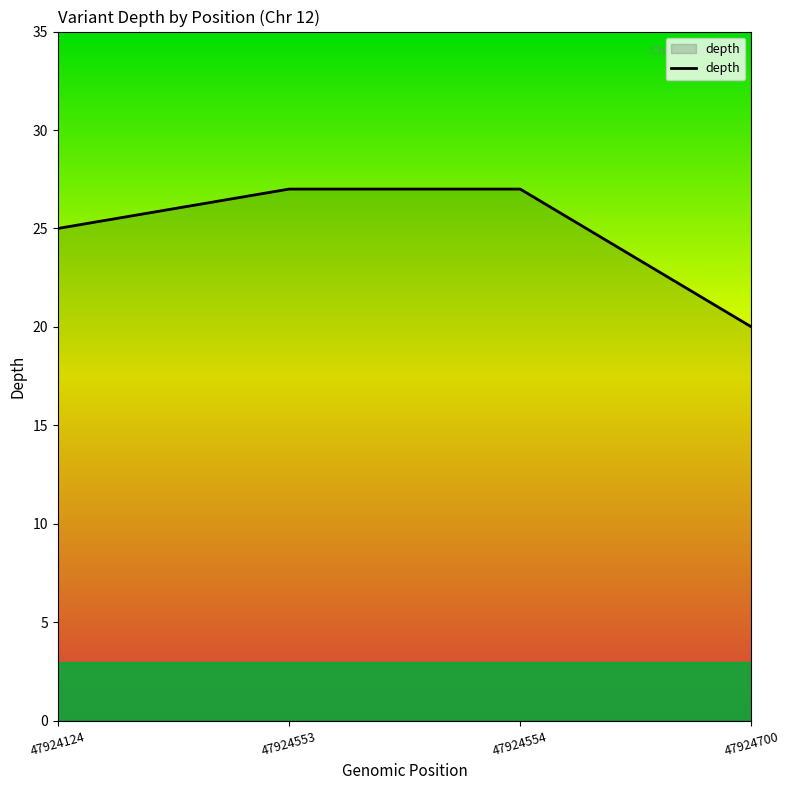

Which label corresponds to the smallest value in the chart?

47924700